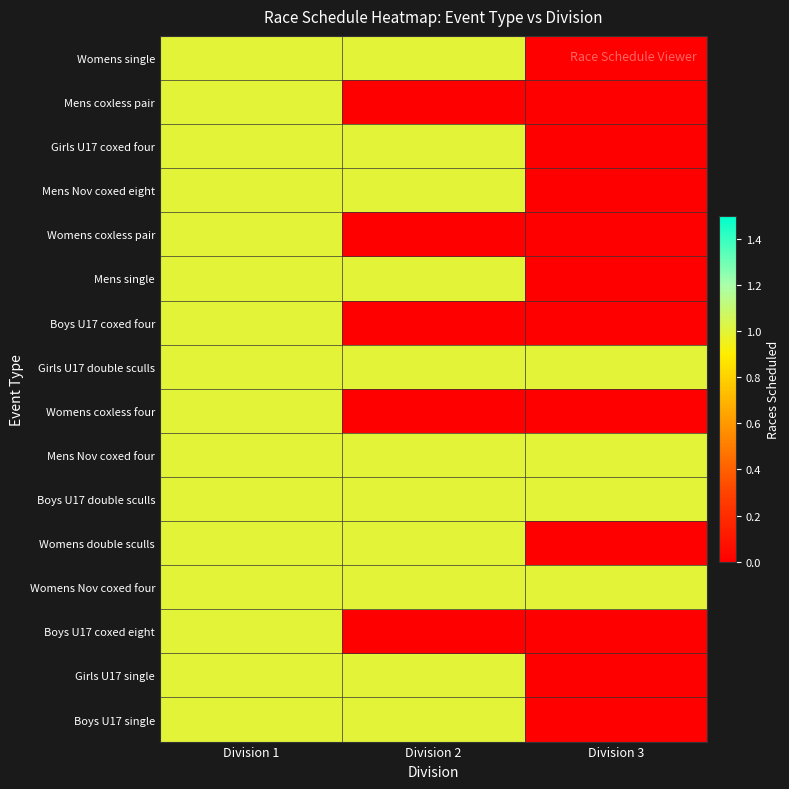

Reading left to right, what are all the values shown in this chart?

Womens single: Division 1=1	Division 2=1	Division 3=0
Mens coxless pair: Division 1=1	Division 2=0	Division 3=0
Girls U17 coxed four: Division 1=1	Division 2=1	Division 3=0
Mens Nov coxed eight: Division 1=1	Division 2=1	Division 3=0
Womens coxless pair: Division 1=1	Division 2=0	Division 3=0
Mens single: Division 1=1	Division 2=1	Division 3=0
Boys U17 coxed four: Division 1=1	Division 2=0	Division 3=0
Girls U17 double sculls: Division 1=1	Division 2=1	Division 3=1
Womens coxless four: Division 1=1	Division 2=0	Division 3=0
Mens Nov coxed four: Division 1=1	Division 2=1	Division 3=1
Boys U17 double sculls: Division 1=1	Division 2=1	Division 3=1
Womens double sculls: Division 1=1	Division 2=1	Division 3=0
Womens Nov coxed four: Division 1=1	Division 2=1	Division 3=1
Boys U17 coxed eight: Division 1=1	Division 2=0	Division 3=0
Girls U17 single: Division 1=1	Division 2=1	Division 3=0
Boys U17 single: Division 1=1	Division 2=1	Division 3=0